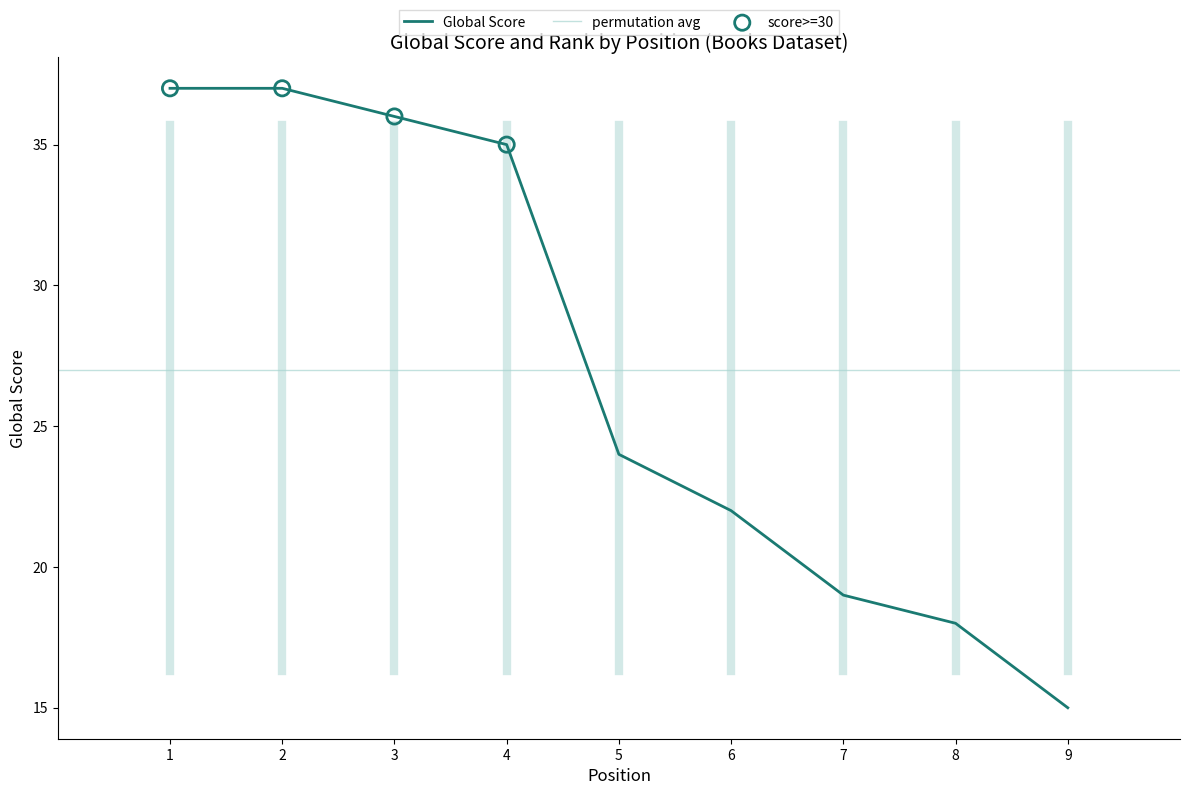

Approximately how many times larger is the value at 6 compared to 9?

1.5